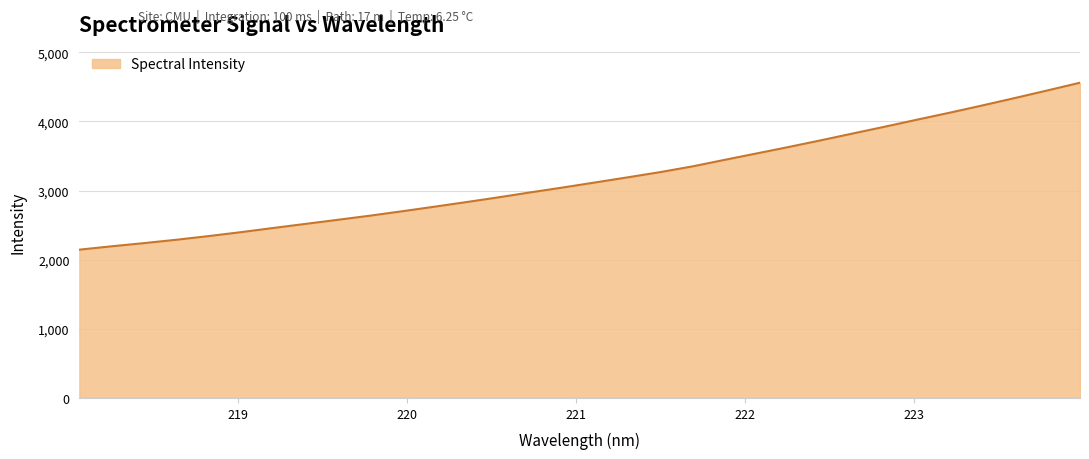

What is the maximum value shown in the chart?

4559.7